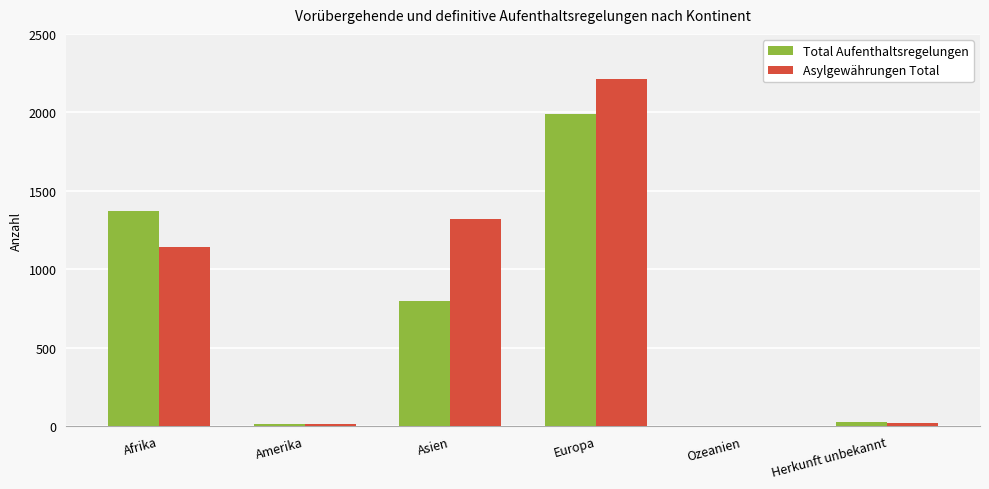

What is the average value of the Total Aufenthaltsregelungen series?

700